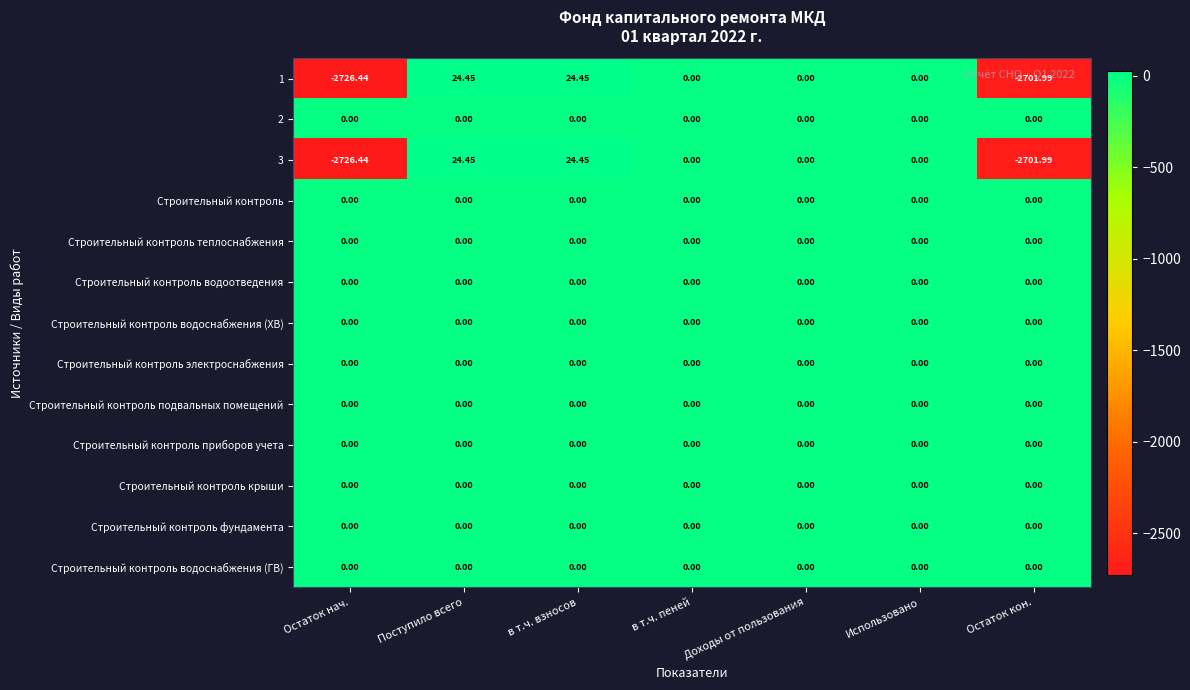

At which category does the chart reach its minimum across all series?

Остаток нач.